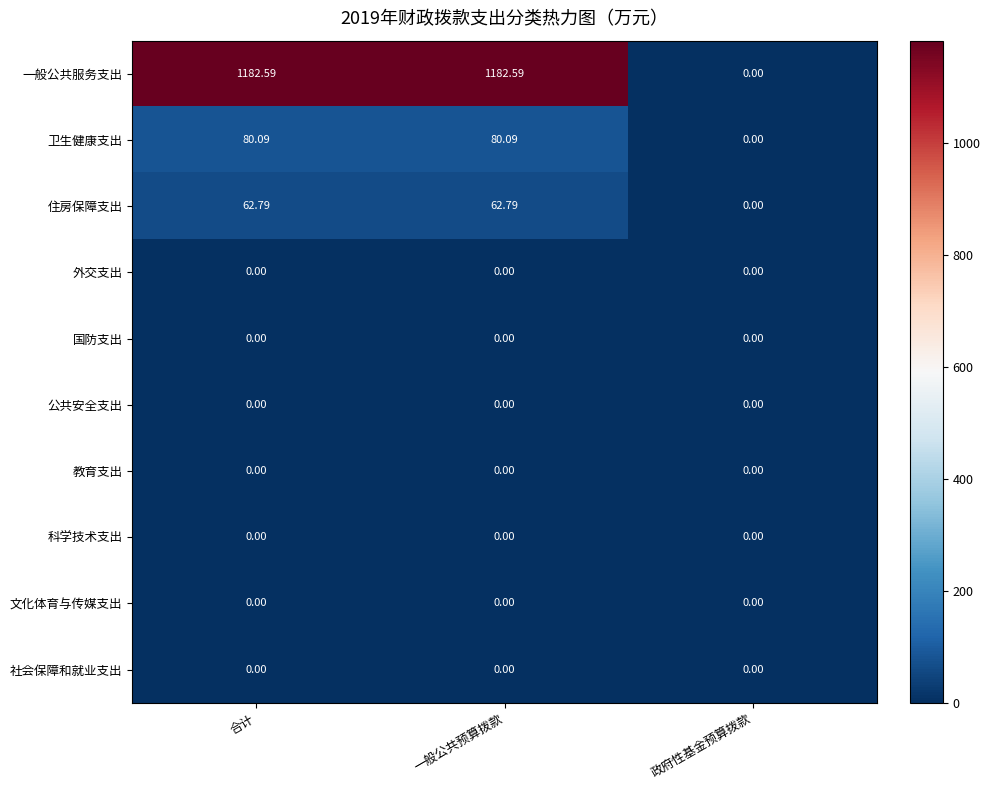

Which series has the largest range (max minus min)?

一般公共服务支出